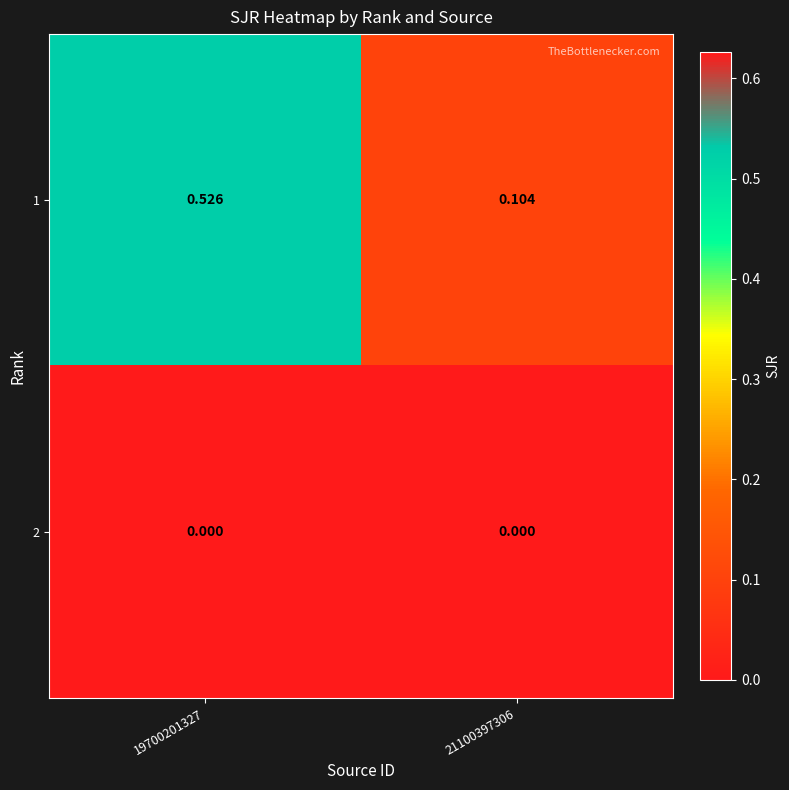

Rank the series by their maximum value, from highest to lowest.

1, 2